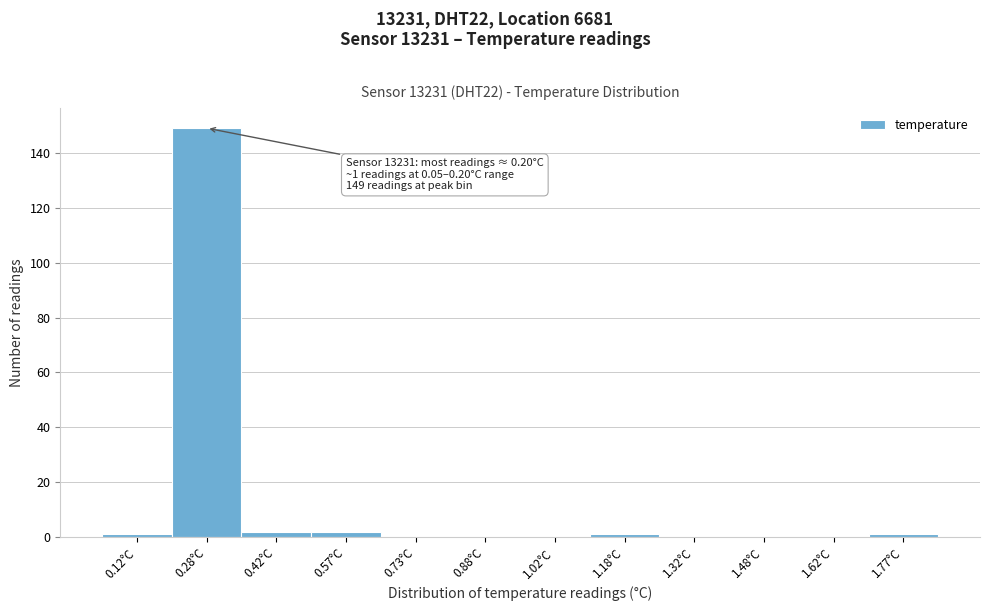

Which range on the x-axis has the tallest bar?

0.20 to 0.35